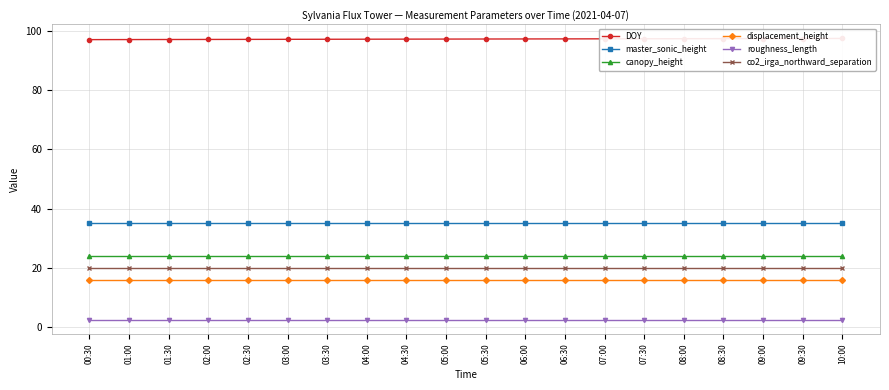

The roughness_length series shows 1.5 at 09:30. True or false?

False